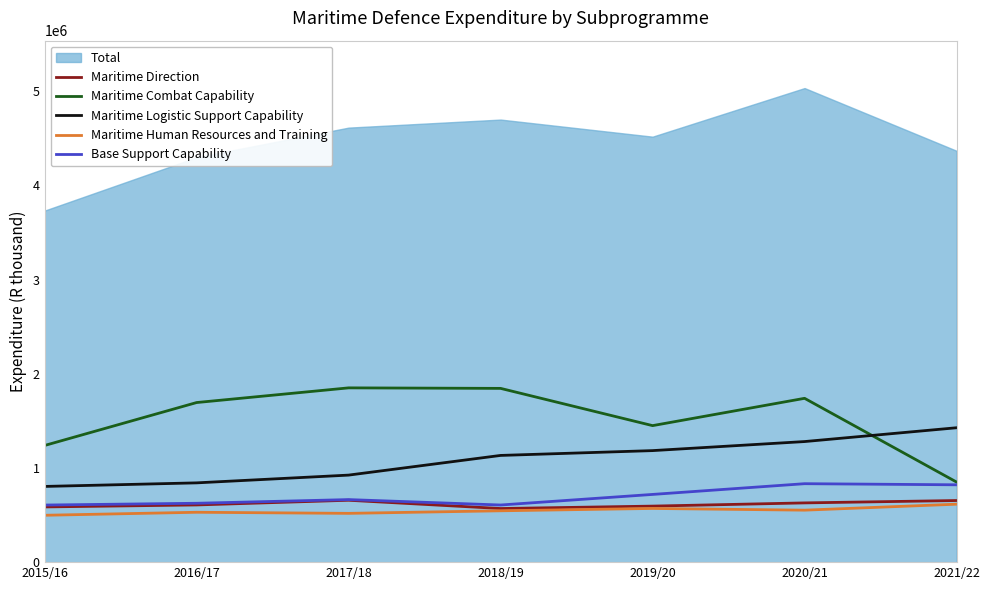

What is the total value across all series at 2020/21?

5033851